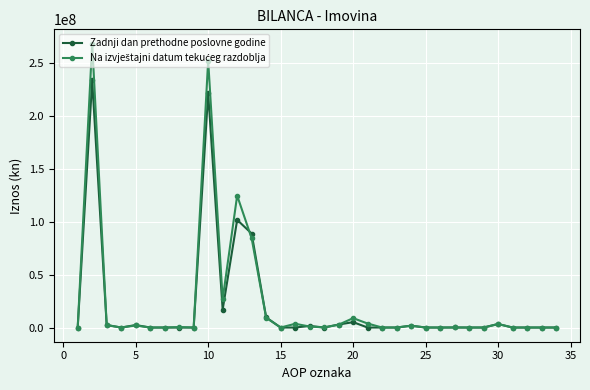

True or false: Zadnji dan prethodne poslovne godine has more than 0 points higher than both neighbors.

True